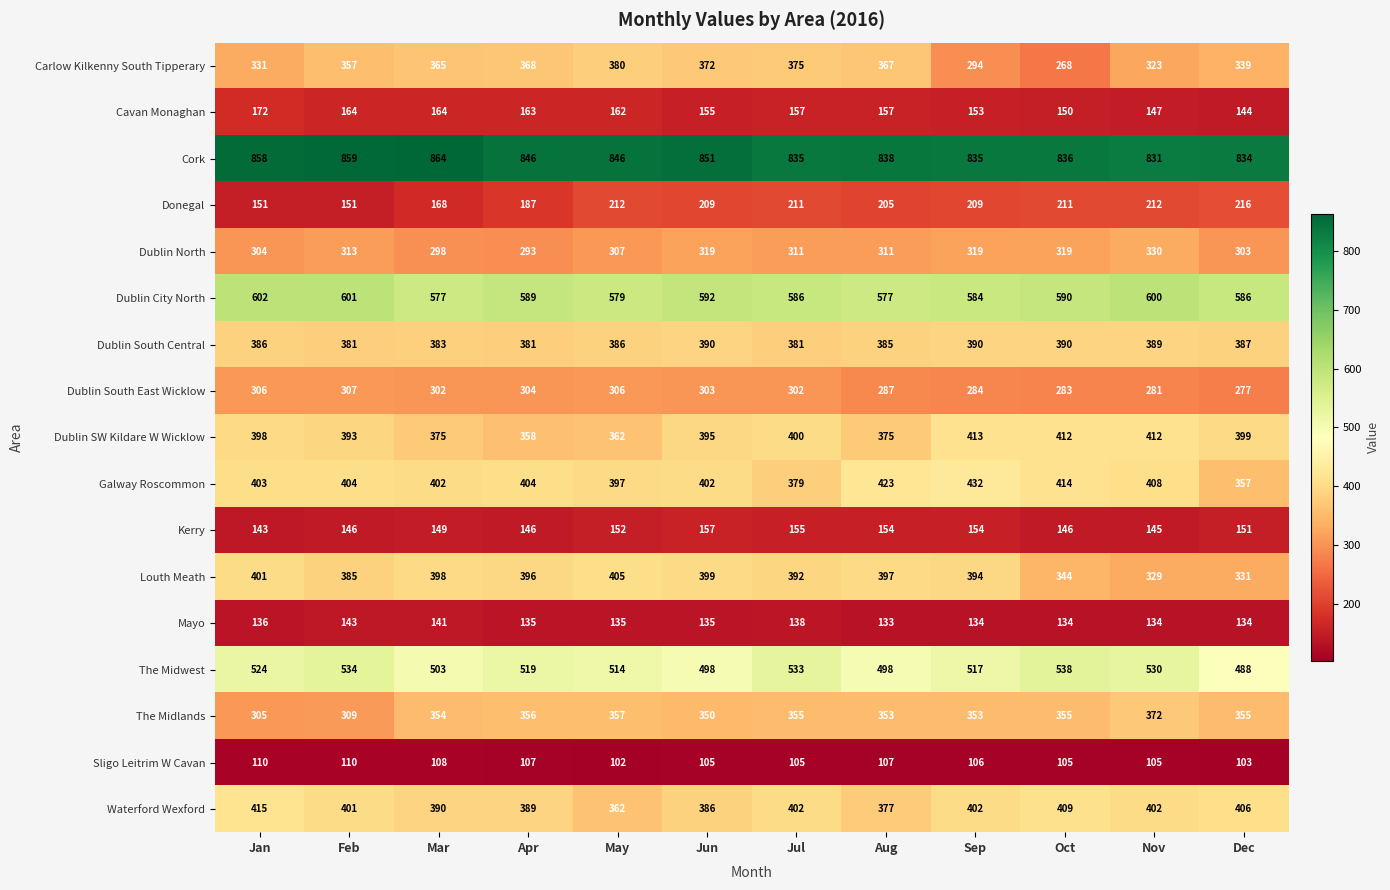

At which label does The Midlands first exceed 355?

Apr